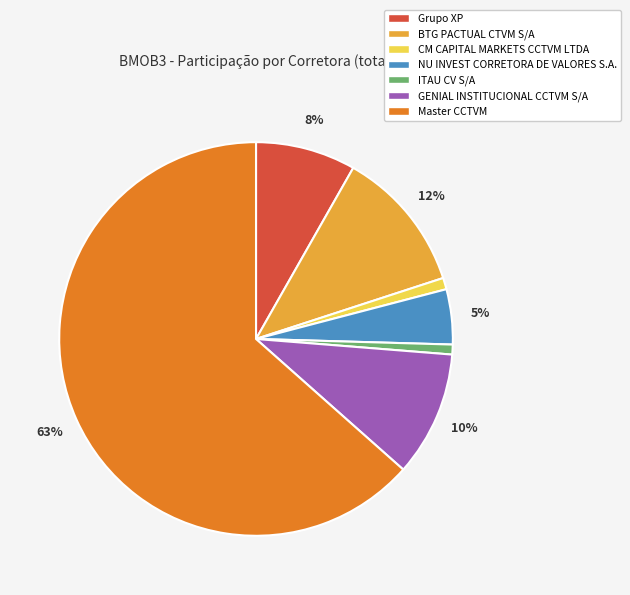

To the nearest percent, what is the difference between the CM CAPITAL MARKETS CCTVM LTDA and BTG PACTUAL CTVM S/A slice percentages?

11%